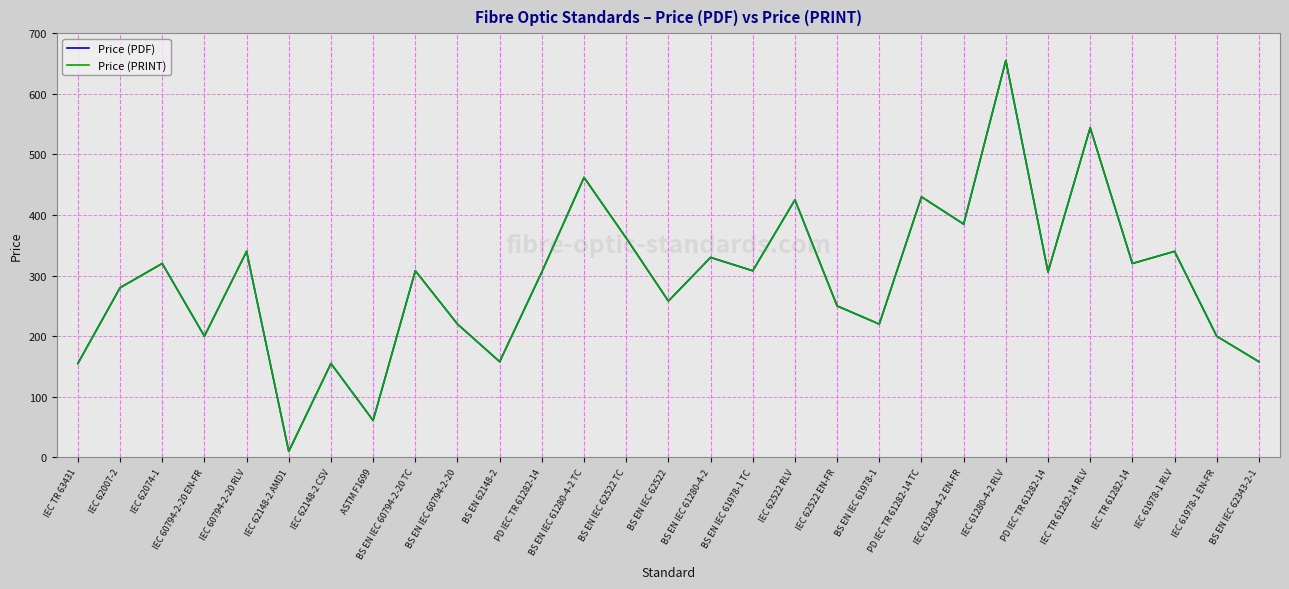

What is the difference between the maximum and second lowest values in the Price (PRINT) series?

594